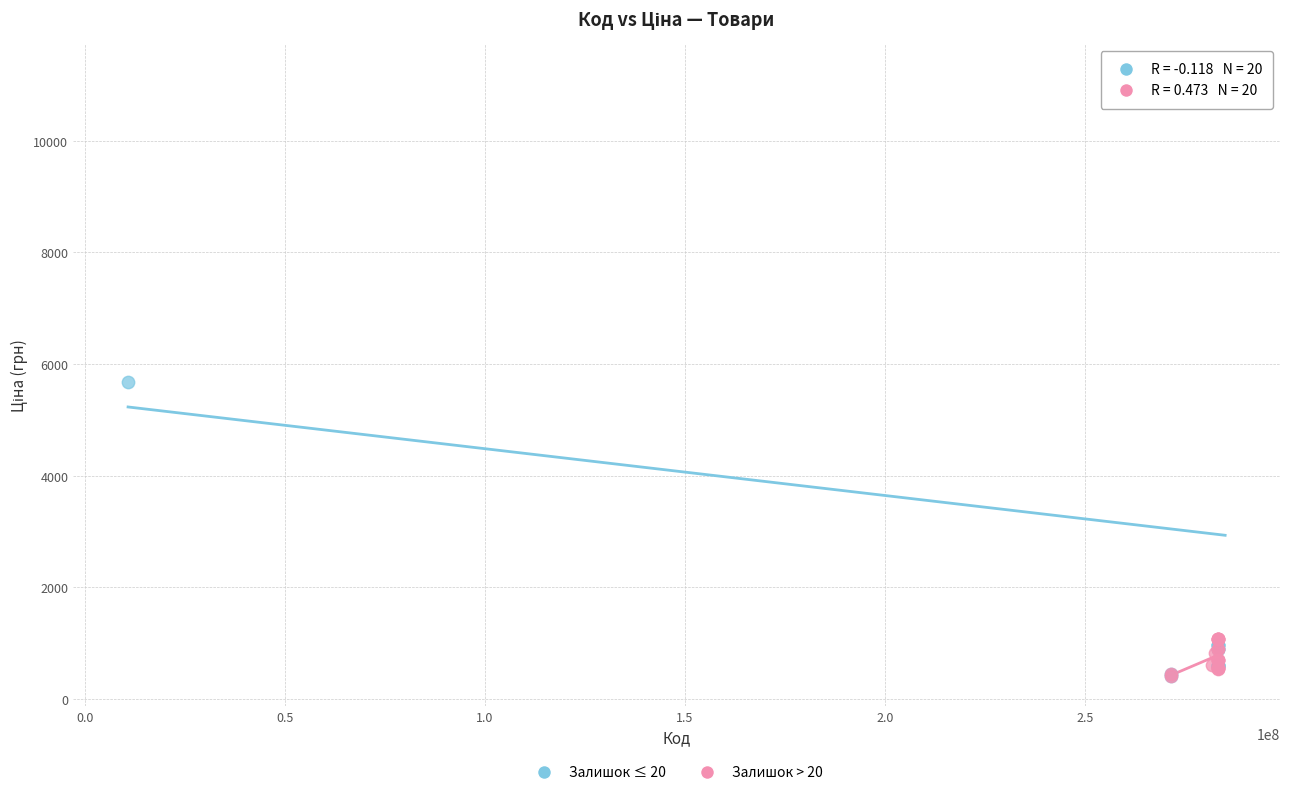

Which series has the largest Y range (max minus min)?

Залишок ≤ 20